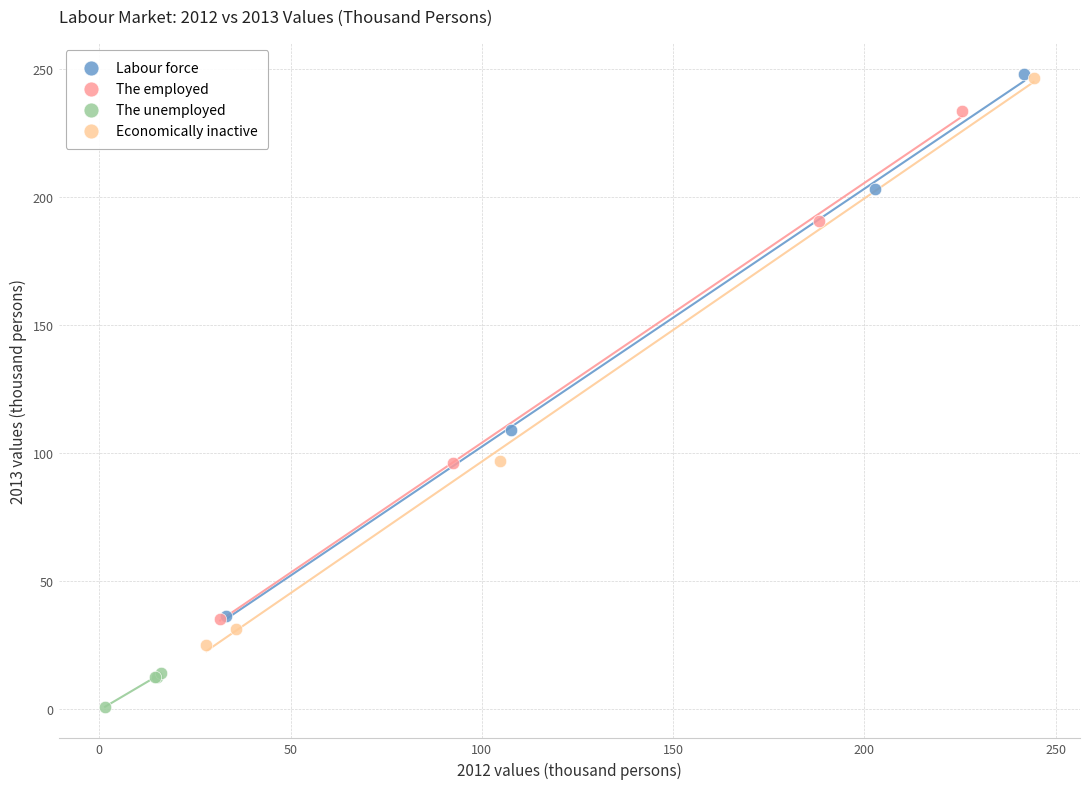

Which series reaches the minimum Y coordinate?

The unemployed